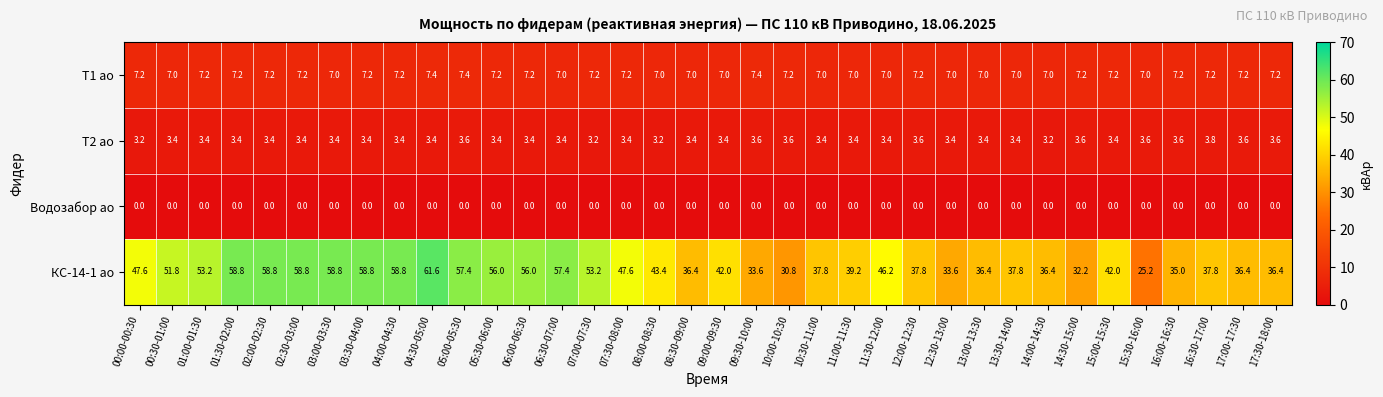

The value of Т1 ао at 14:30-15:00 is 3.2. True or false?

False